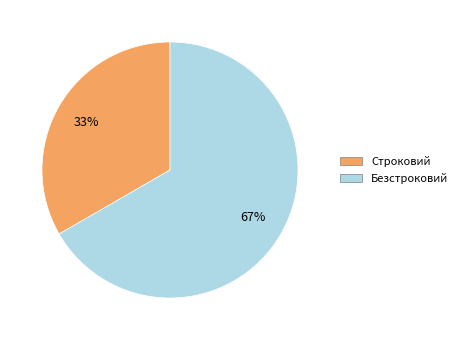

How many slices are in this pie chart?

2